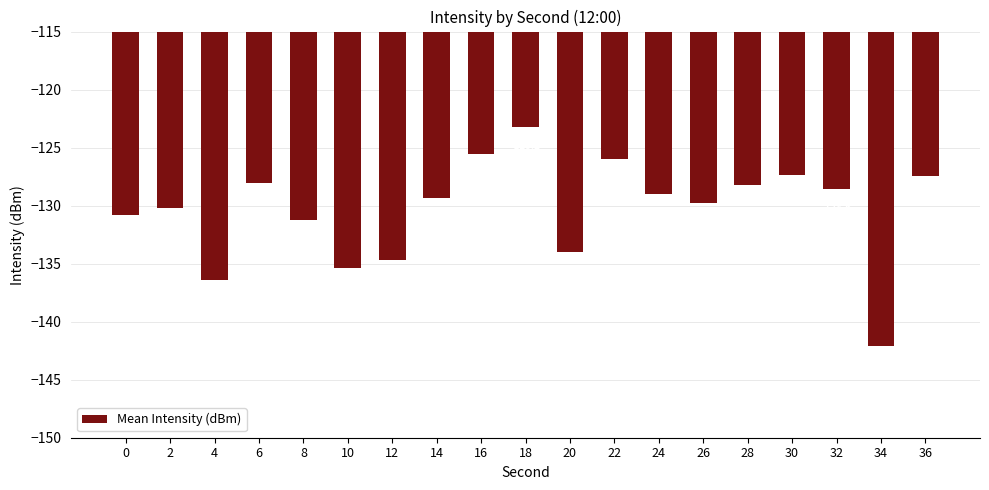

Does the chart contain any negative values?

Yes